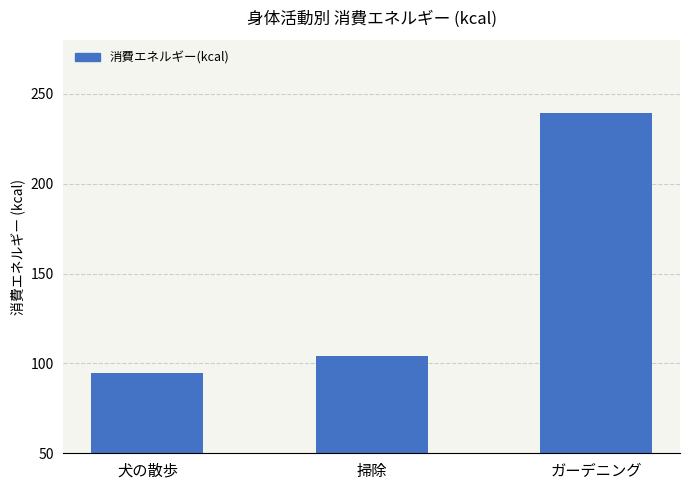

What is the difference between the values at ガーデニング and 犬の散歩?

144.9